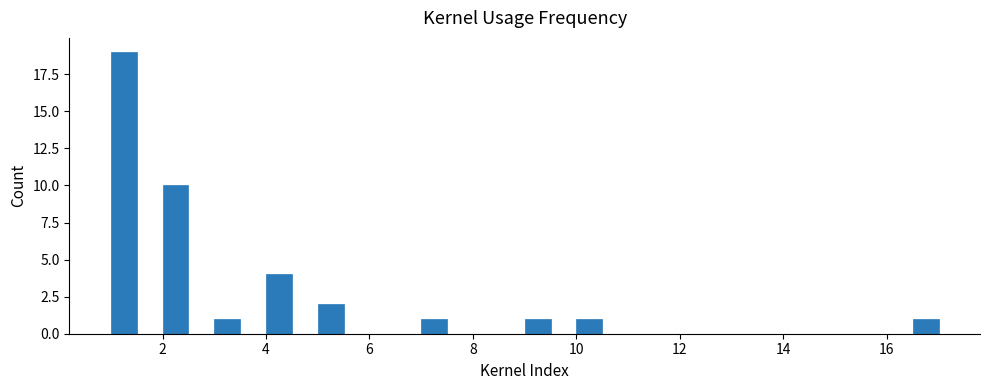

Around what value on the x-axis is the tallest bar? Give the approximate position of its centre, as read against the axis.

1.2